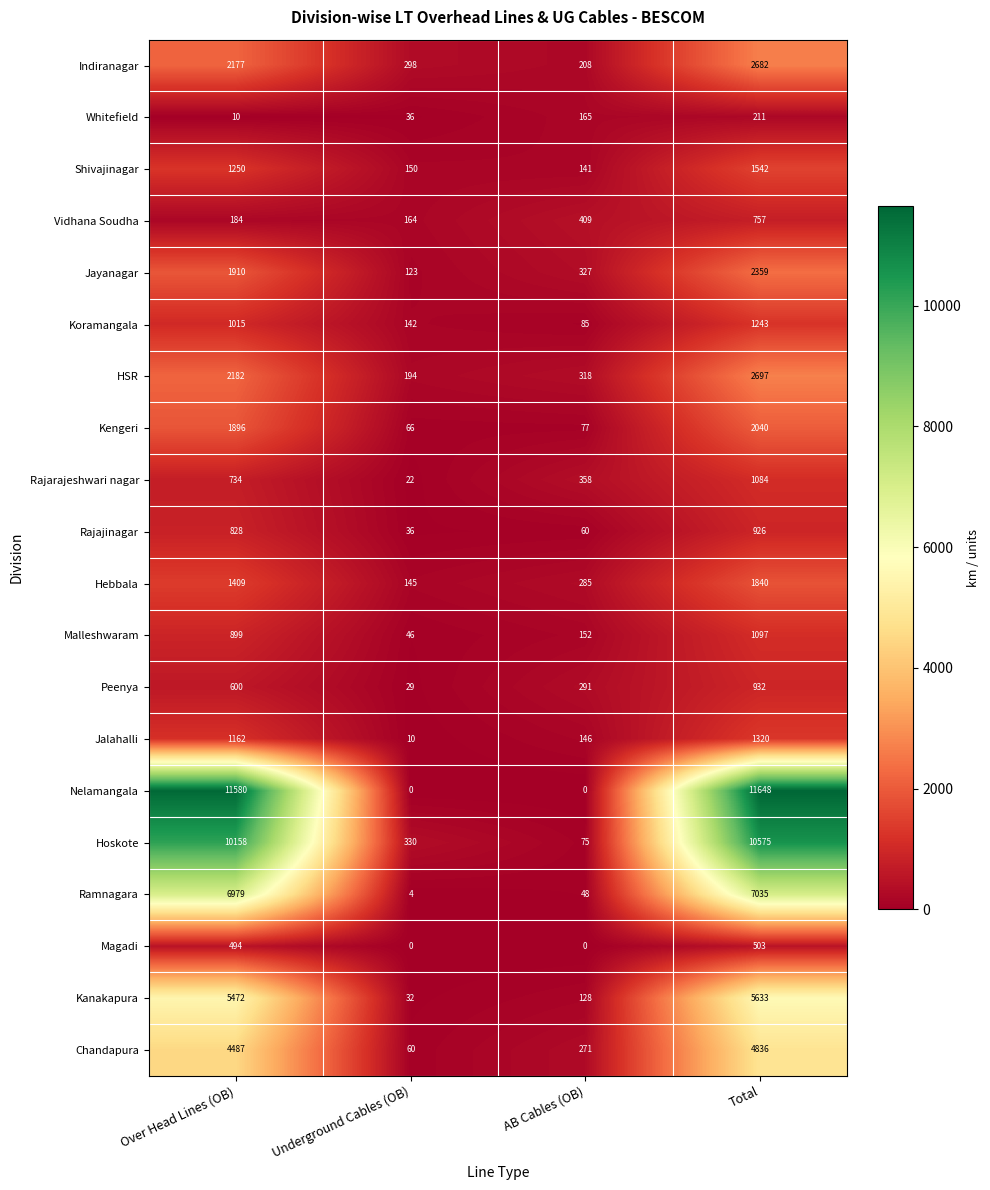

What is the difference between the maximum and minimum values in the Whitefield series?

201